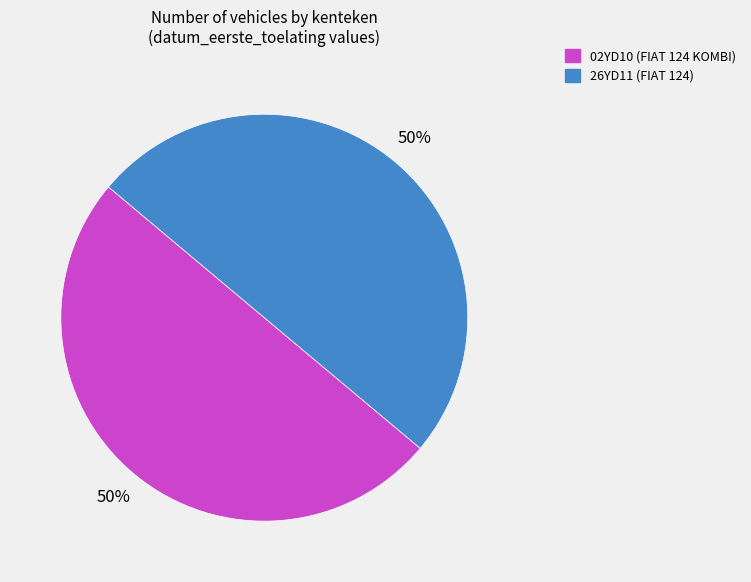

How many segments does this pie chart have?

2